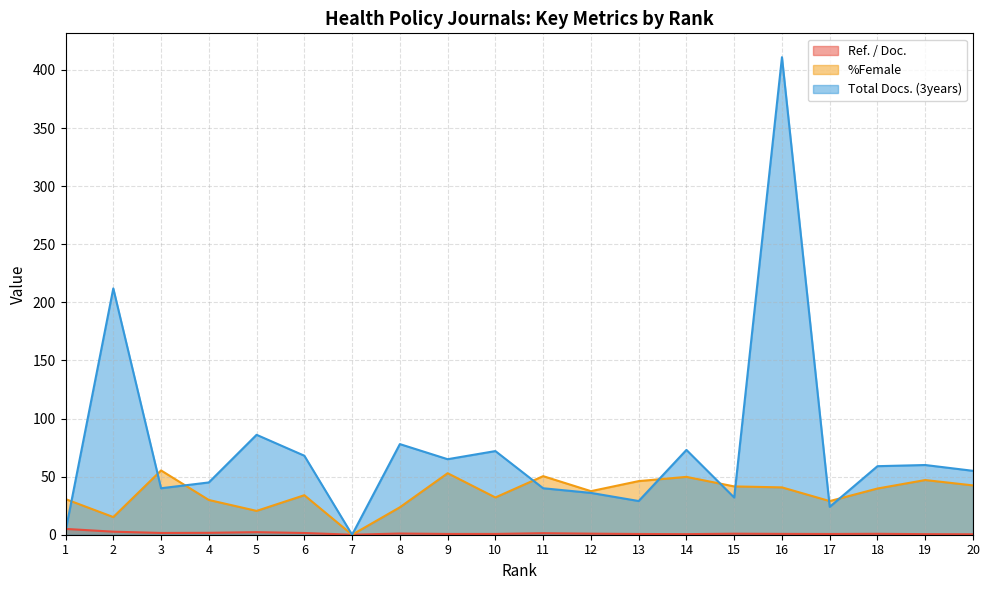

How many lines are shown in the chart?

3